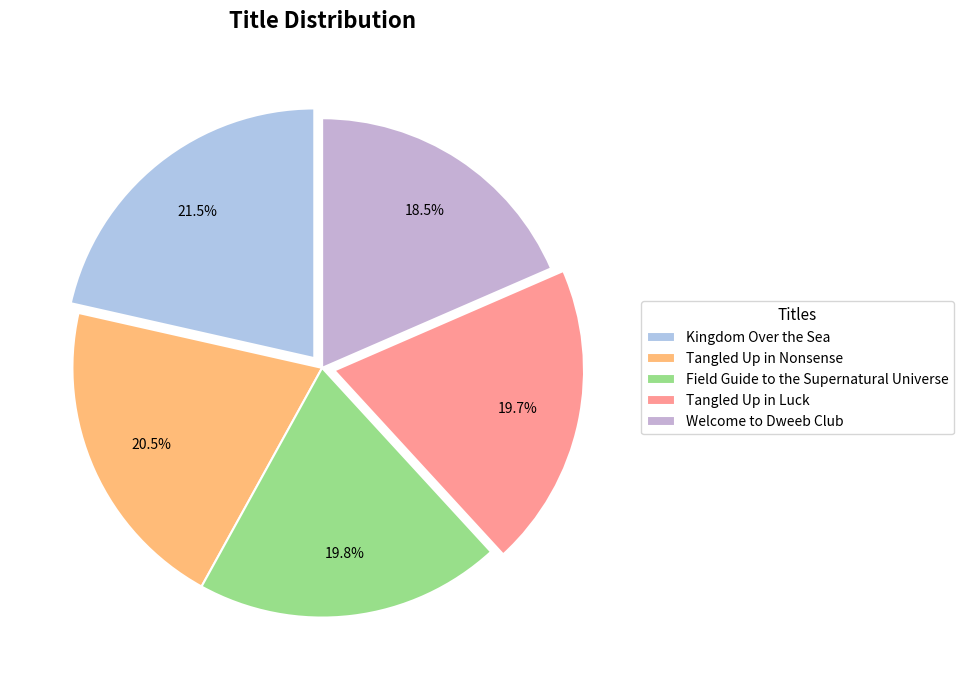

Does Kingdom Over the Sea represent more than half of the total?

No